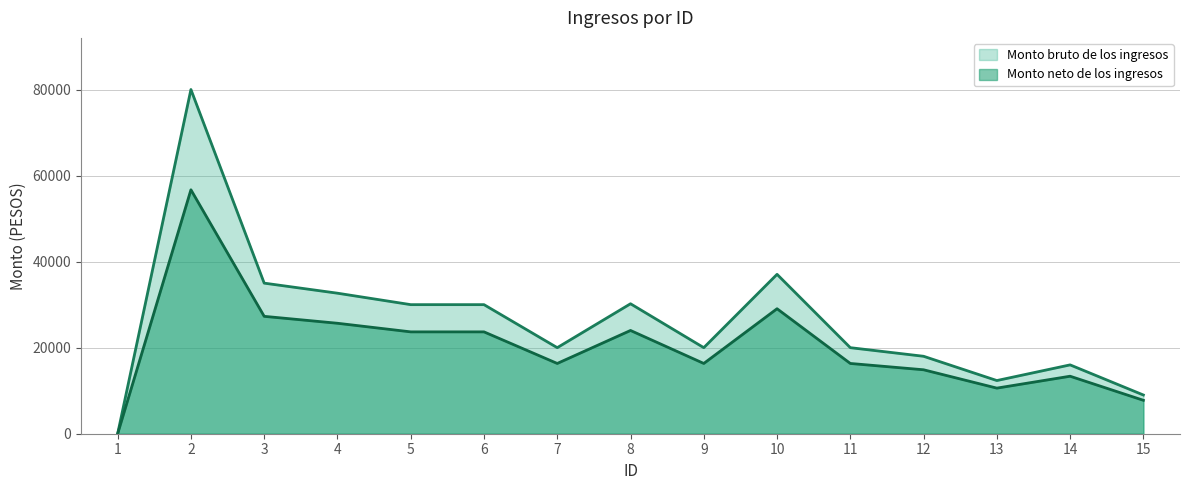

How many series are shown in this chart?

2